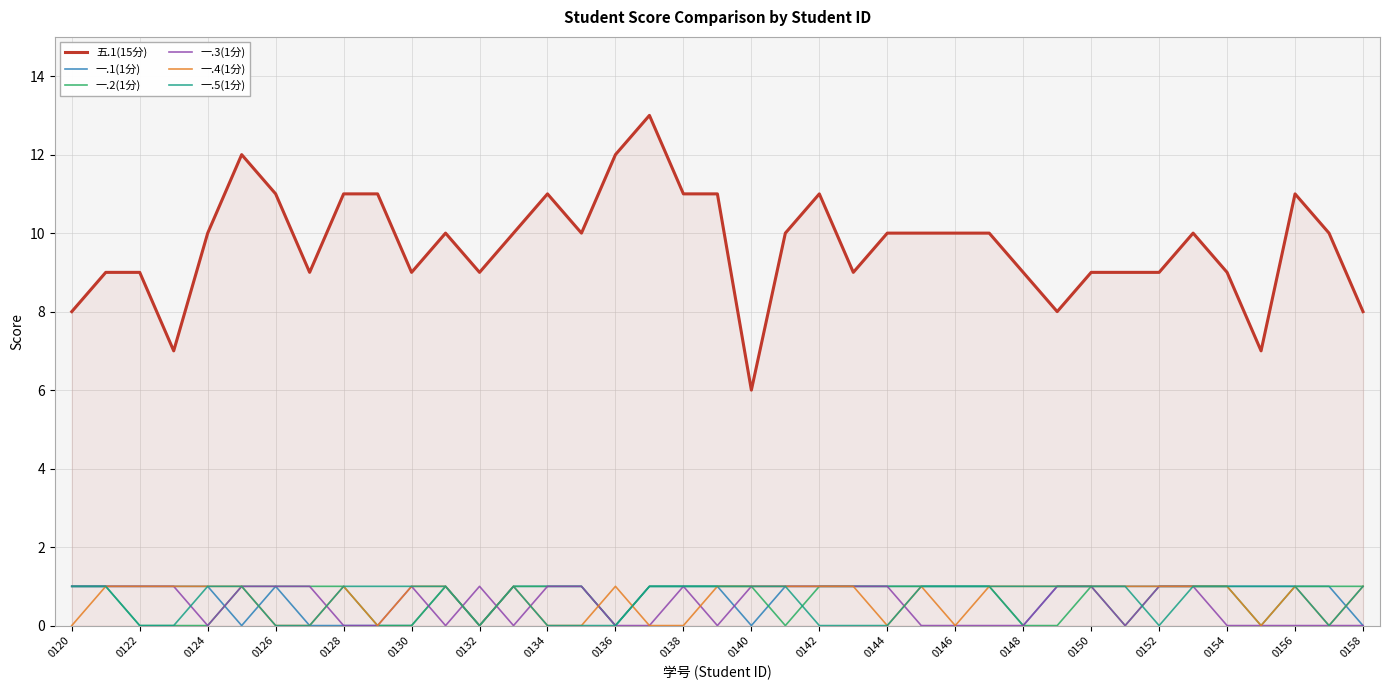

At how many categories does at least one series exceed 2?

39